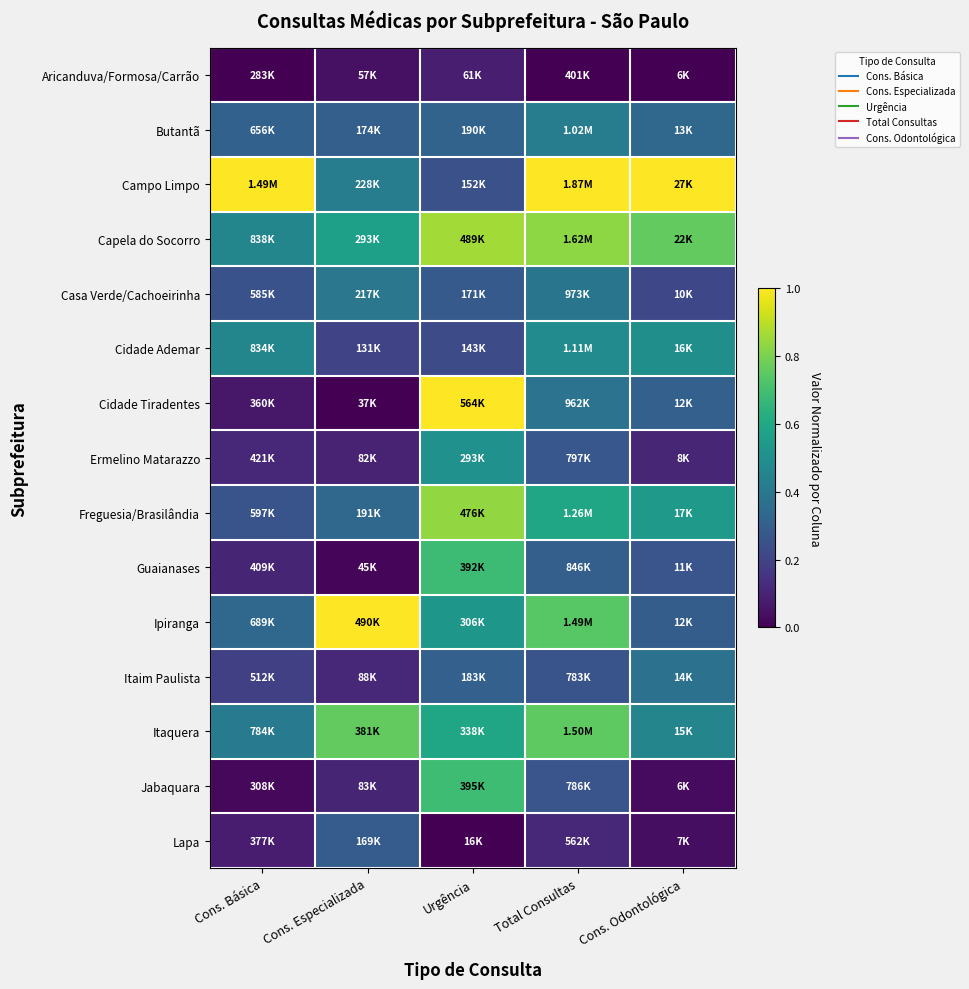

Reading right to left, list all the values displayed in this chart.

Aricanduva/Formosa/Carrão: Cons. Odontológica=0.0	Total Consultas=0.0	Urgência=0.1	Cons. Especializada=0.0	Cons. Básica=0.0
Butantã: Cons. Odontológica=0.3	Total Consultas=0.4	Urgência=0.3	Cons. Especializada=0.3	Cons. Básica=0.3
Campo Limpo: Cons. Odontológica=1.0	Total Consultas=1.0	Urgência=0.2	Cons. Especializada=0.4	Cons. Básica=1.0
Capela do Socorro: Cons. Odontológica=0.8	Total Consultas=0.8	Urgência=0.9	Cons. Especializada=0.6	Cons. Básica=0.5
Casa Verde/Cachoeirinha: Cons. Odontológica=0.2	Total Consultas=0.4	Urgência=0.3	Cons. Especializada=0.4	Cons. Básica=0.3
Cidade Ademar: Cons. Odontológica=0.5	Total Consultas=0.5	Urgência=0.2	Cons. Especializada=0.2	Cons. Básica=0.5
Cidade Tiradentes: Cons. Odontológica=0.3	Total Consultas=0.4	Urgência=1.0	Cons. Especializada=0.0	Cons. Básica=0.1
Ermelino Matarazzo: Cons. Odontológica=0.1	Total Consultas=0.3	Urgência=0.5	Cons. Especializada=0.1	Cons. Básica=0.1
Freguesia/Brasilândia: Cons. Odontológica=0.5	Total Consultas=0.6	Urgência=0.8	Cons. Especializada=0.3	Cons. Básica=0.3
Guaianases: Cons. Odontológica=0.3	Total Consultas=0.3	Urgência=0.7	Cons. Especializada=0.0	Cons. Básica=0.1
Ipiranga: Cons. Odontológica=0.3	Total Consultas=0.7	Urgência=0.5	Cons. Especializada=1.0	Cons. Básica=0.3
Itaim Paulista: Cons. Odontológica=0.4	Total Consultas=0.3	Urgência=0.3	Cons. Especializada=0.1	Cons. Básica=0.2
Itaquera: Cons. Odontológica=0.5	Total Consultas=0.8	Urgência=0.6	Cons. Especializada=0.8	Cons. Básica=0.4
Jabaquara: Cons. Odontológica=0.0	Total Consultas=0.3	Urgência=0.7	Cons. Especializada=0.1	Cons. Básica=0.0
Lapa: Cons. Odontológica=0.0	Total Consultas=0.1	Urgência=0.0	Cons. Especializada=0.3	Cons. Básica=0.1